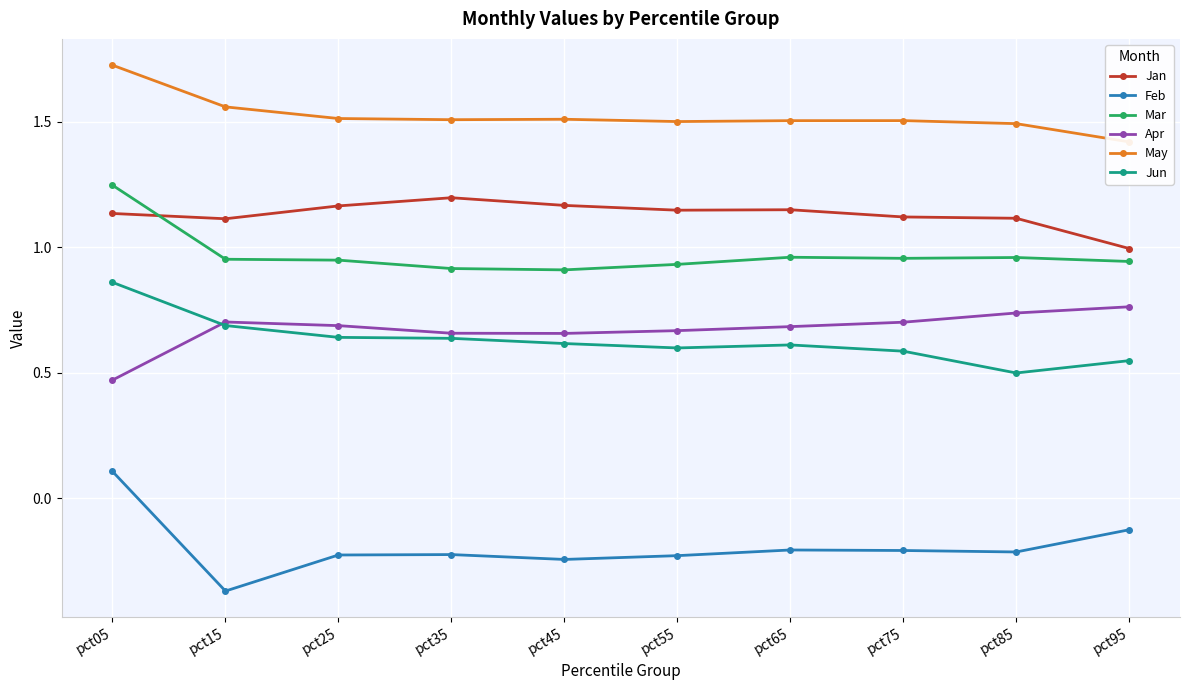

At which label does Jun reach its minimum?

pct85